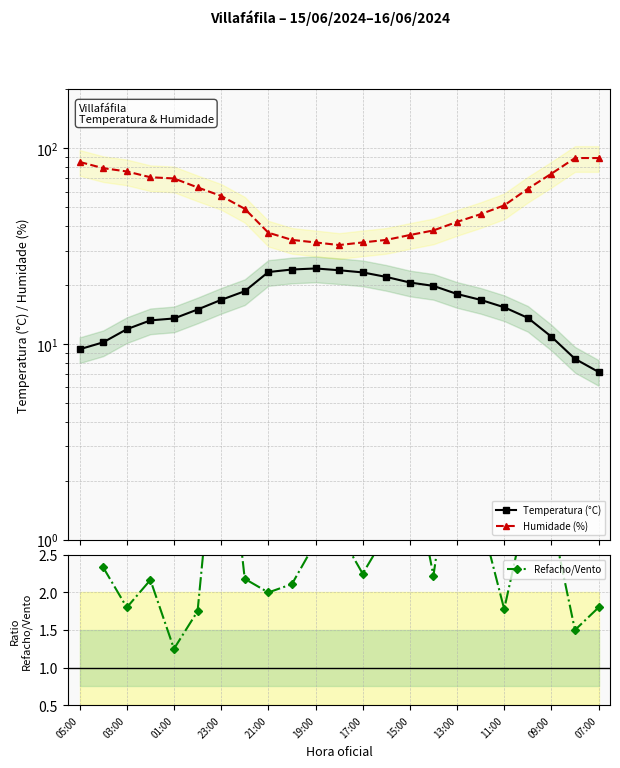

Between 21:00 and 17, which is larger?

17